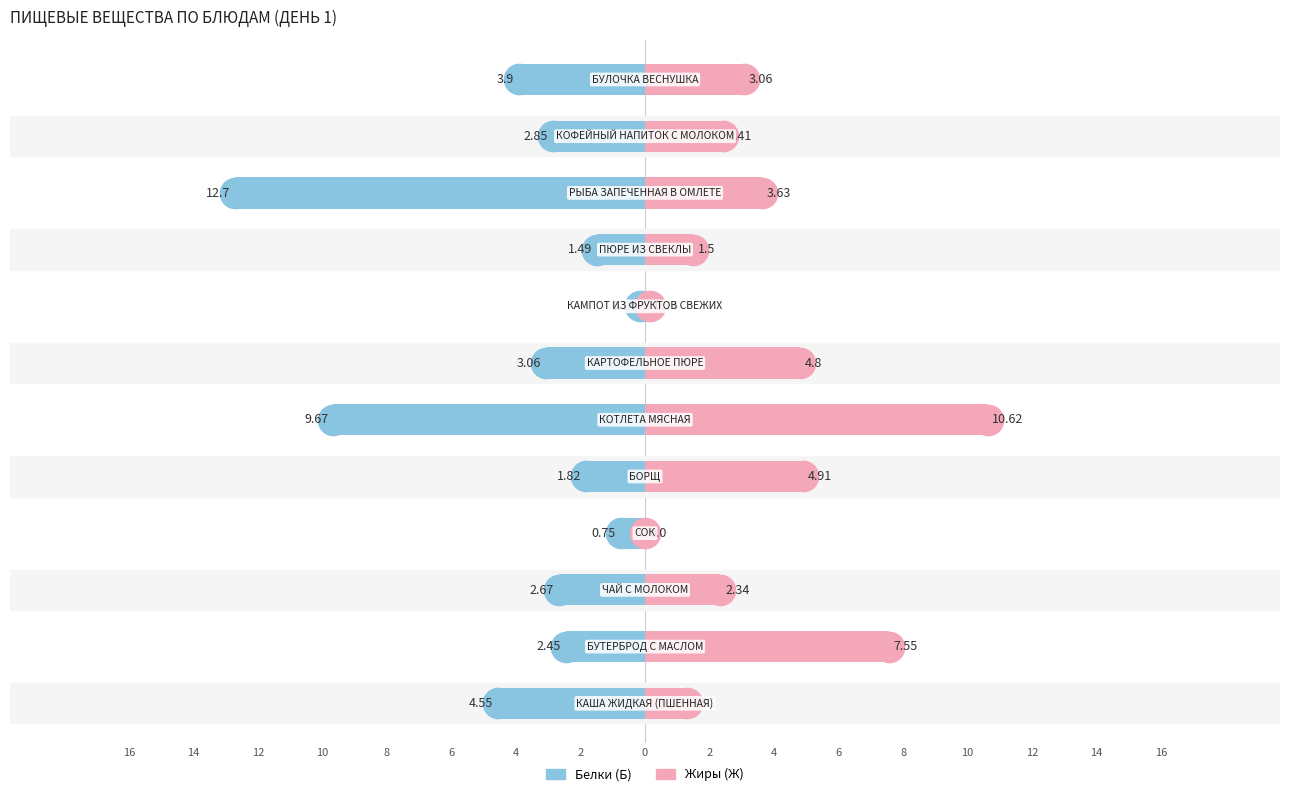

Is the value of Белки (Б) at 16 greater than the value of Жиры (Ж) at 10?

No